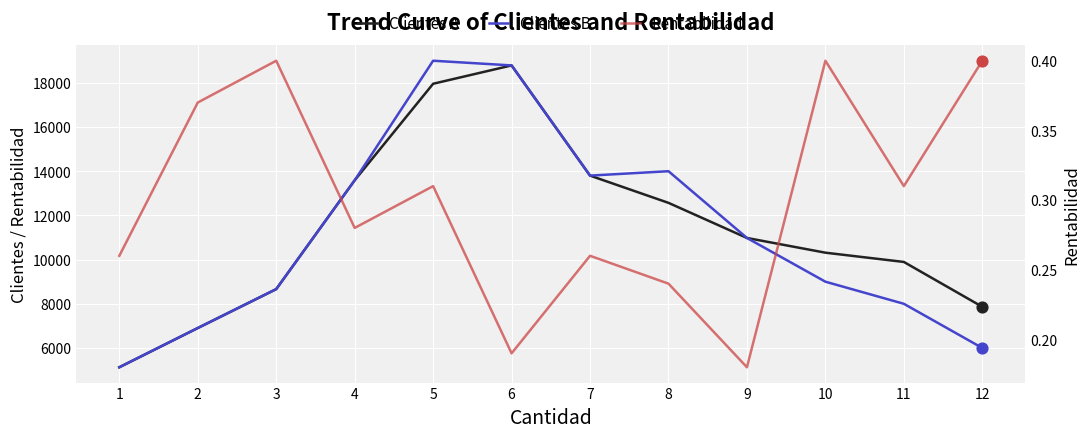

Which series has the largest Y range (max minus min)?

Clientes B